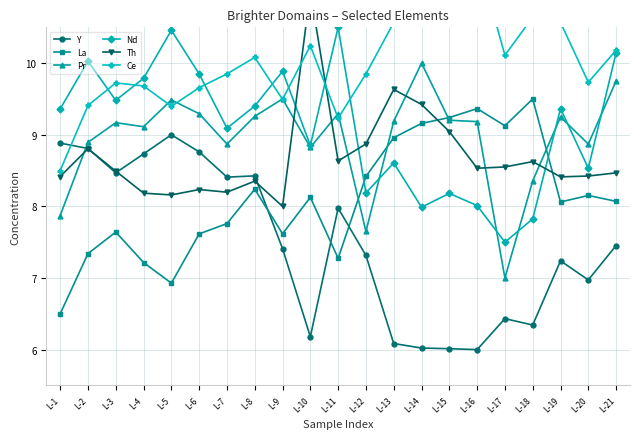

What value does the La series have at L-7?

7.8